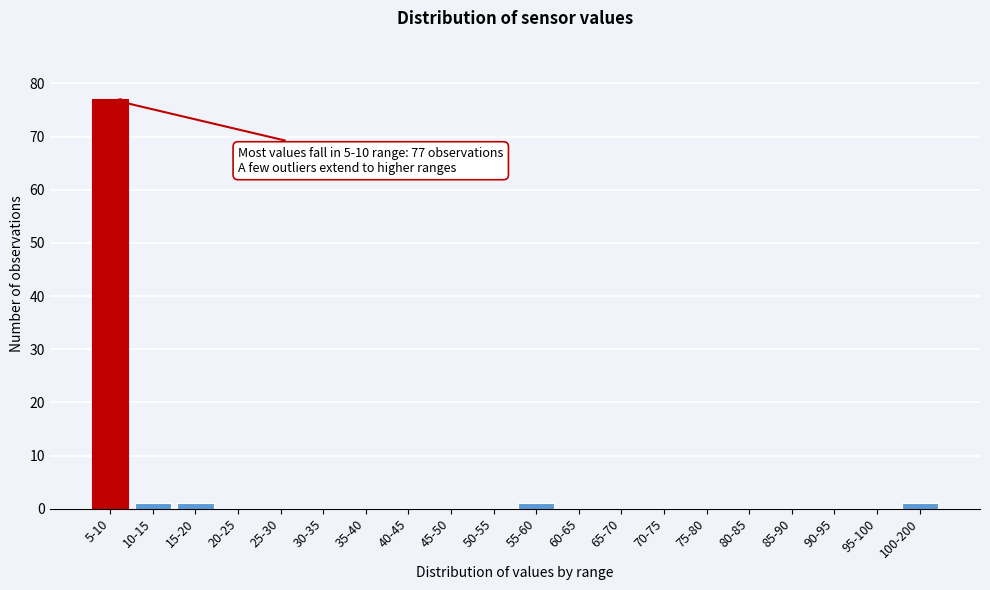

Reading left to right, transcribe all the data shown in this chart.

5-10=77	10-15=1	15-20=1	20-25=0	25-30=0	30-35=0	35-40=0	40-45=0	45-50=0	50-55=0	55-60=1	60-65=0	65-70=0	70-75=0	75-80=0	80-85=0	85-90=0	90-95=0	95-100=0	100-200=1